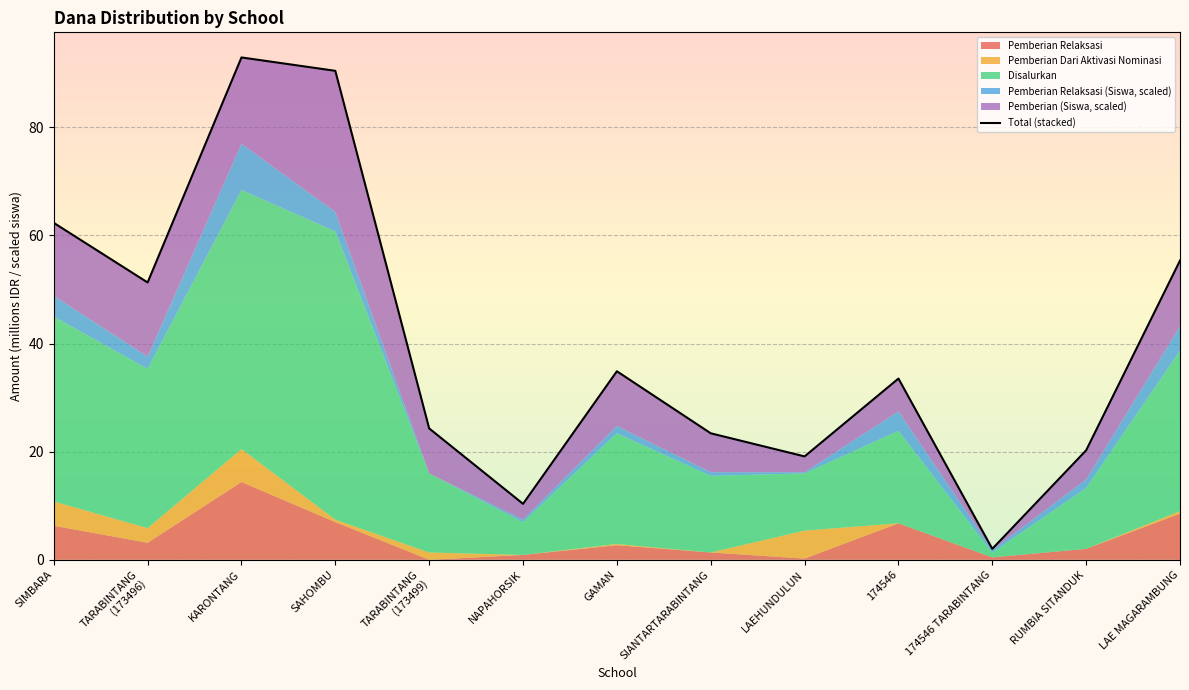

Rank the categories by value from lowest to highest.

174546 TARABINTANG, NAPAHORSIK, LAEHUNDULUN, RUMBIA SITANDUK, SIANTARTARABINTANG, TARABINTANG
(173499), 174546, GAMAN, TARABINTANG
(173496), LAE MAGARAMBUNG, SIMBARA, SAHOMBU, KARONTANG